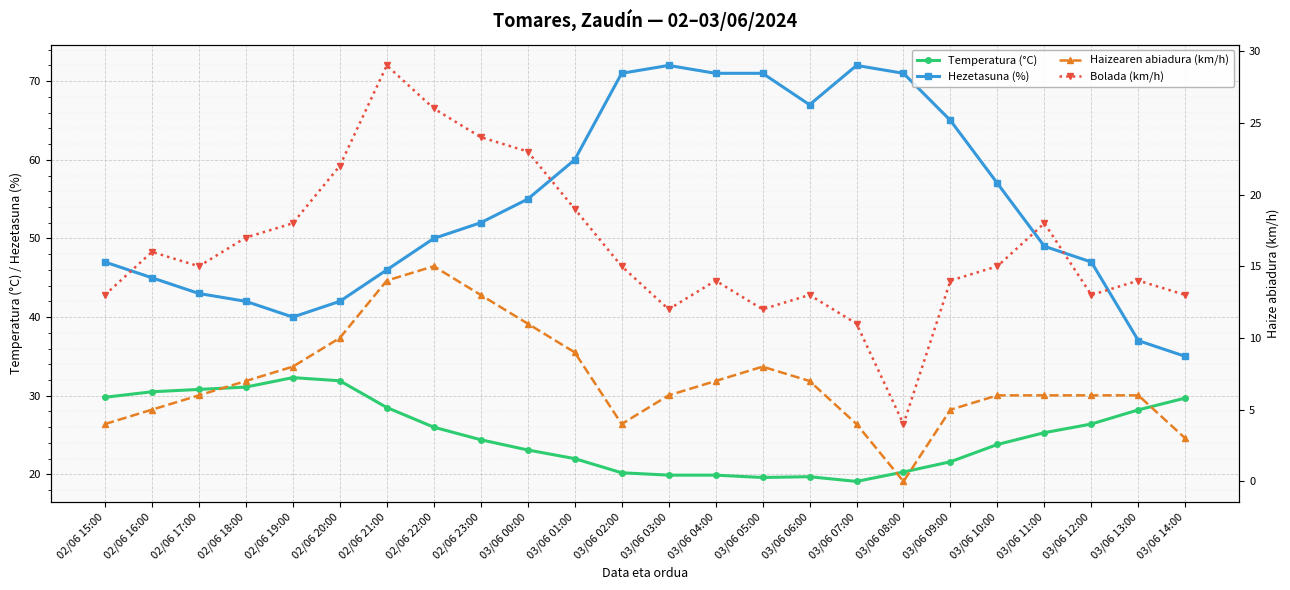

In Temperatura (°C), how many points are lower than both neighbors (excluding endpoints)?

2